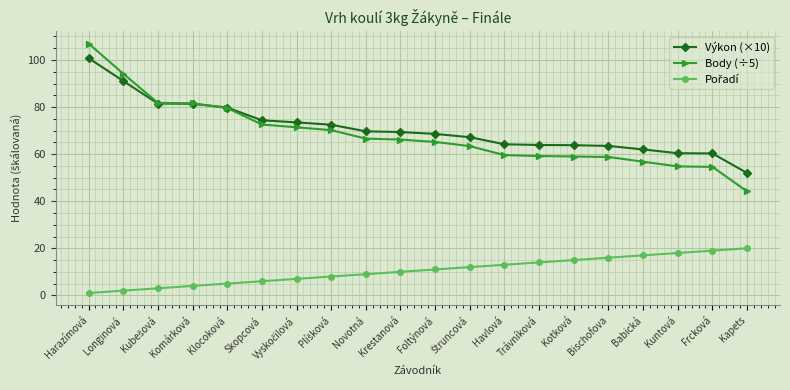

What is the value of the Body (÷5) point at the 17th from the left?

56.8